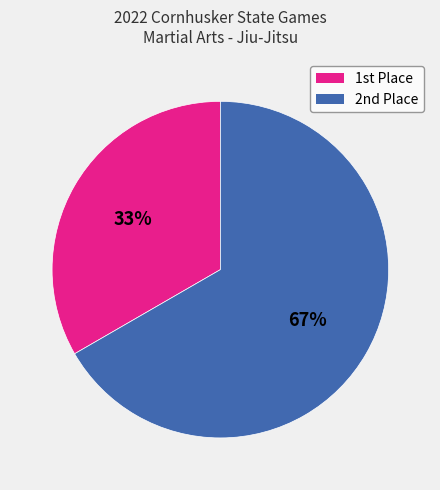

Which slice represents more than half of the pie?

2nd Place